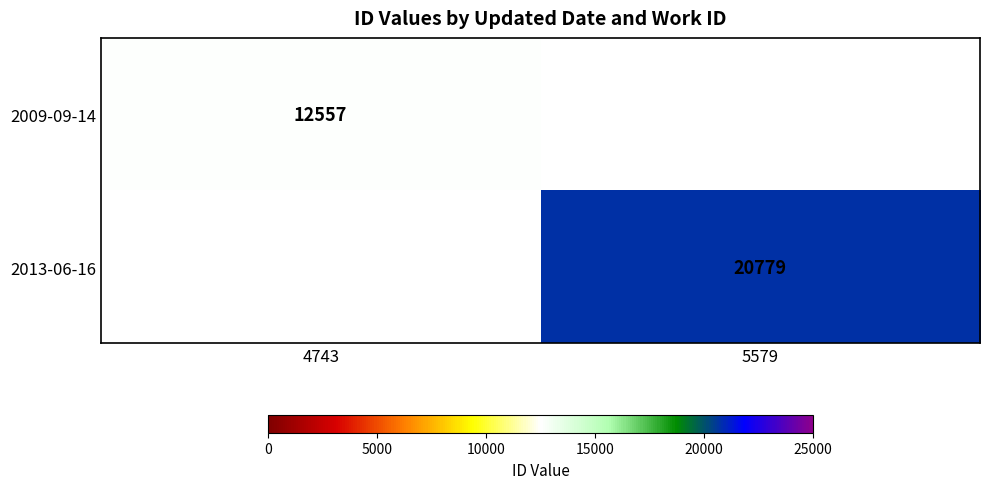

Is it true that 2009-09-14 equals 12557 at 4743?

True